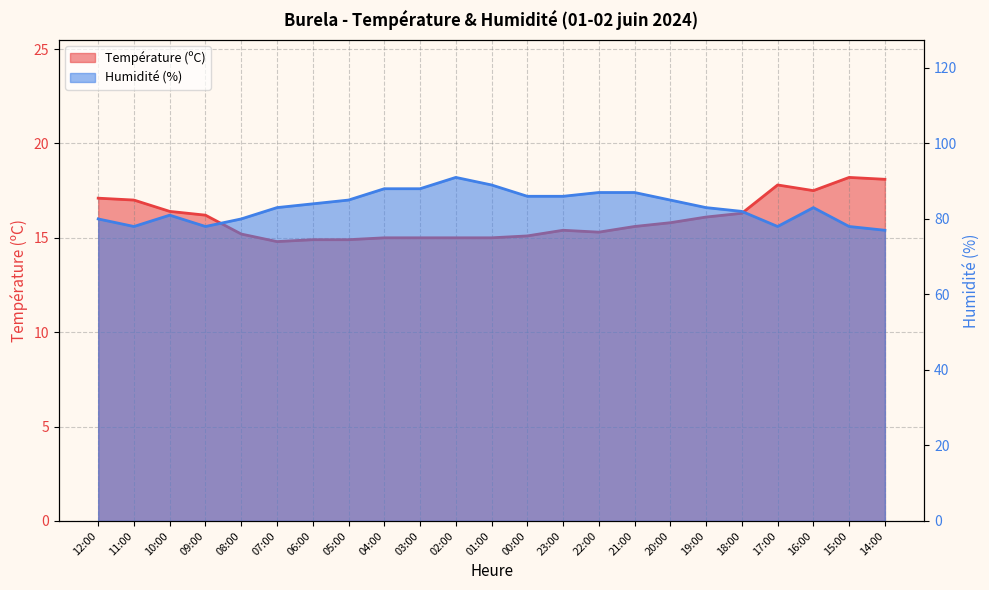

Where does the Humidité (%) series first go above 83?

06:00